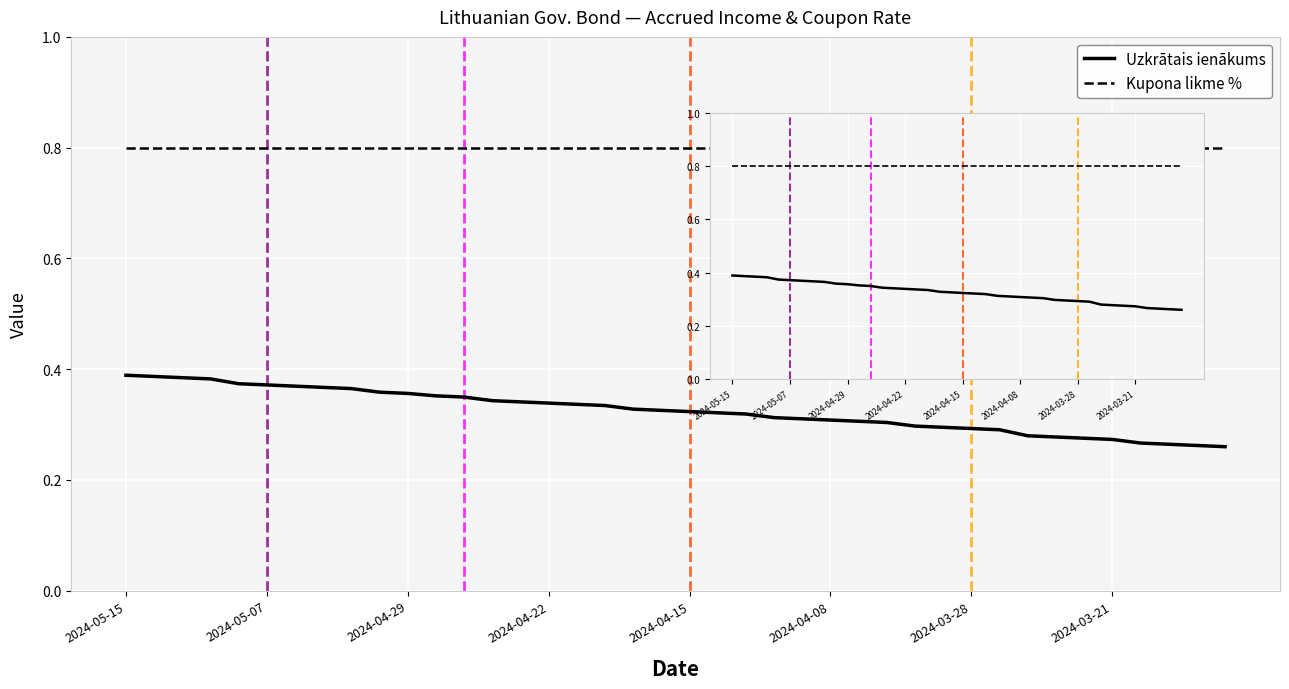

At how many categories does at least one series exceed 0?

40